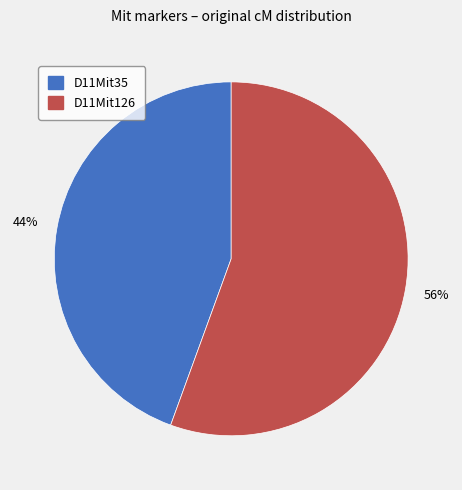

Is the sum of D11Mit35 and D11Mit126 greater than half?

Yes